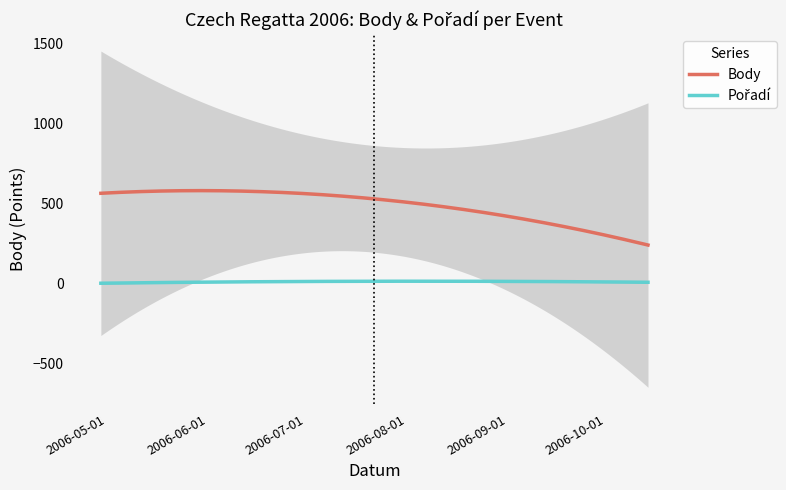

What is the average value of the Body series?

486.0